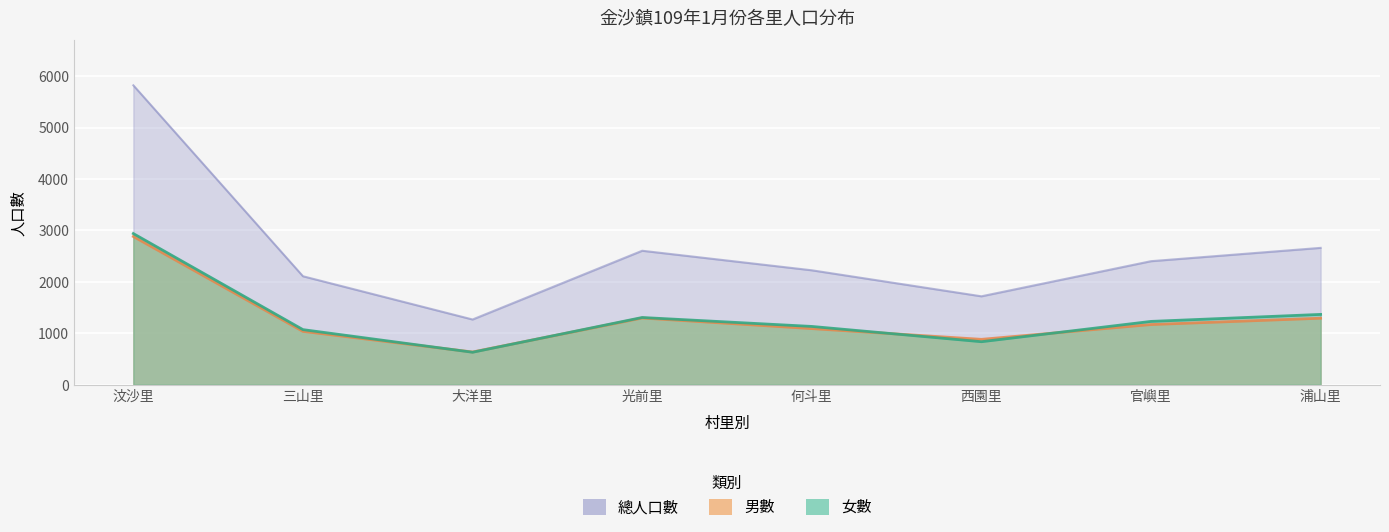

Read the 男數 value at 何斗里, to the nearest 100.

1100